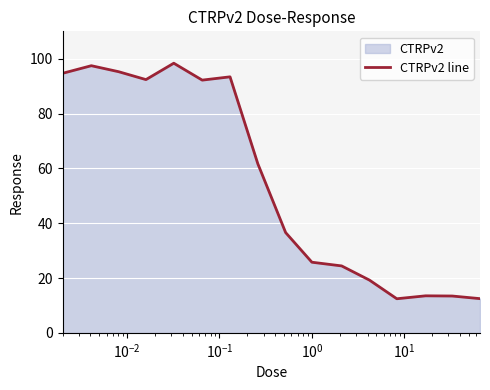

What is the difference between the second highest and minimum values?

85.0